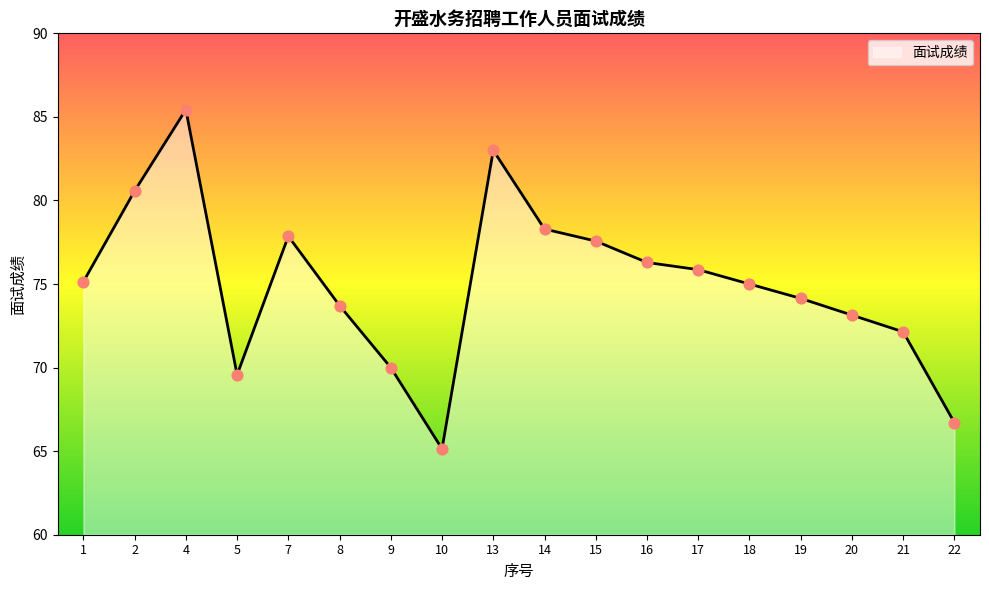

Between 9 and 20, which is larger?

20